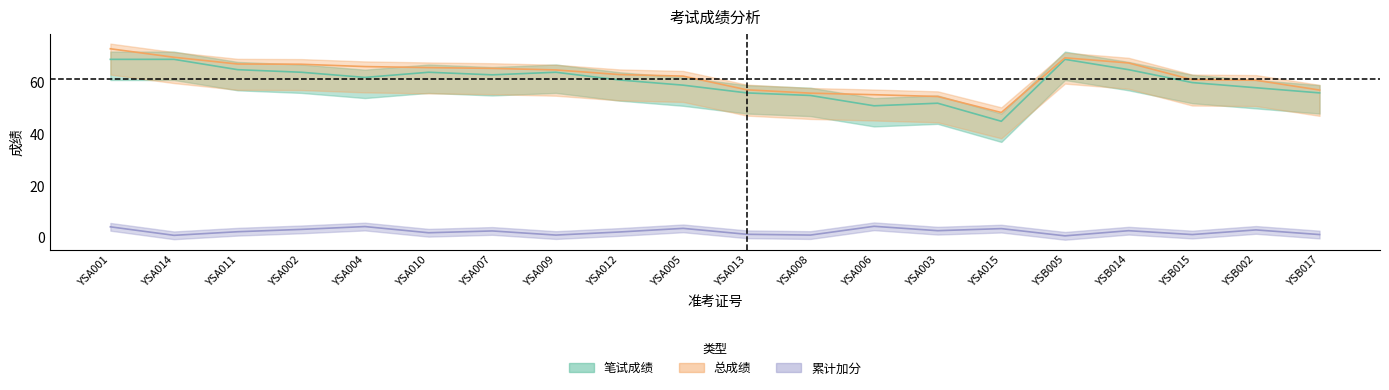

True or false: 总成绩 and 笔试成绩 intersect in this chart.

False